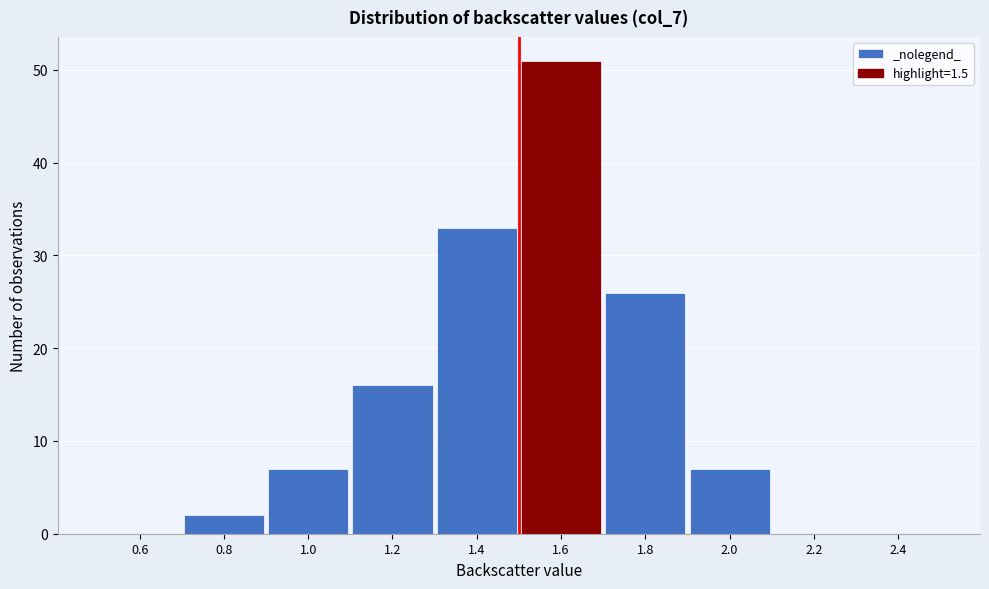

How tall is the bar that spans 1.5 to 1.7 on the x-axis? The values are not printed on the chart, so give them approximately, as read against the axis.

51